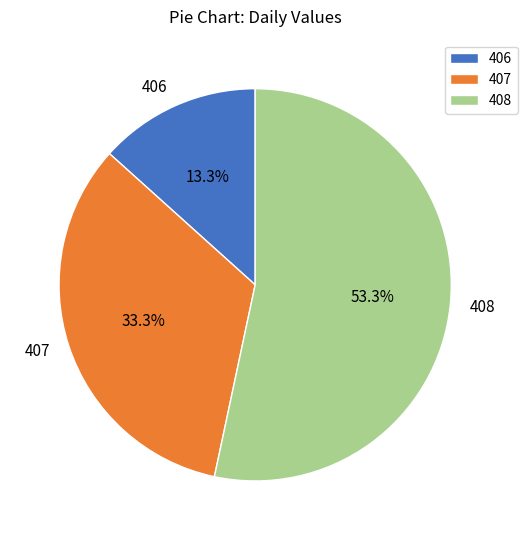

How many segments does this pie chart have?

3